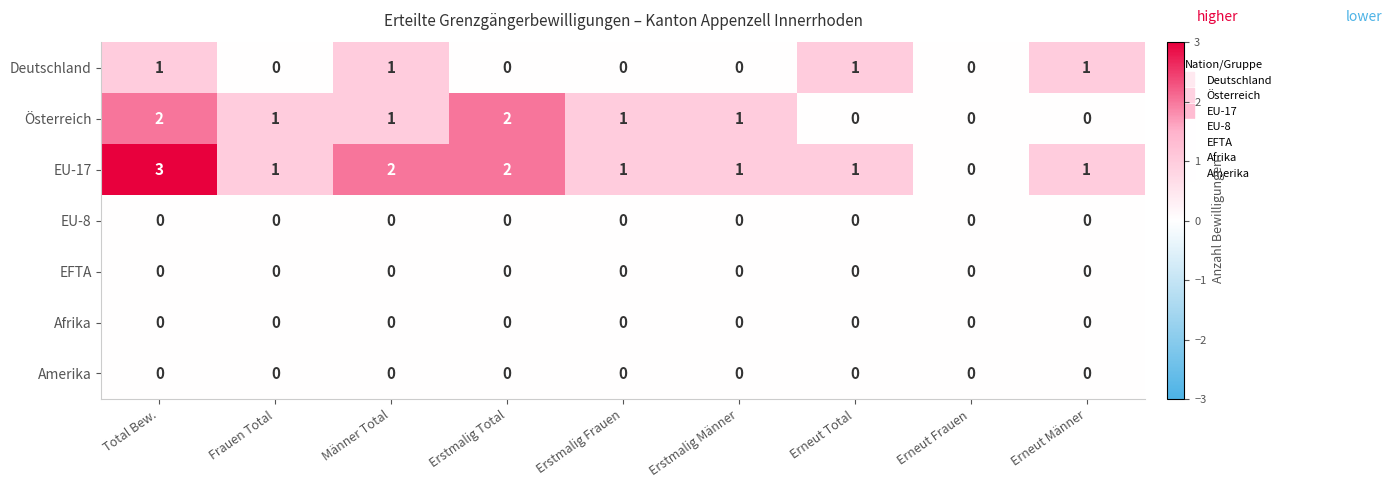

Count the Österreich values in the range 0 to 1.

7